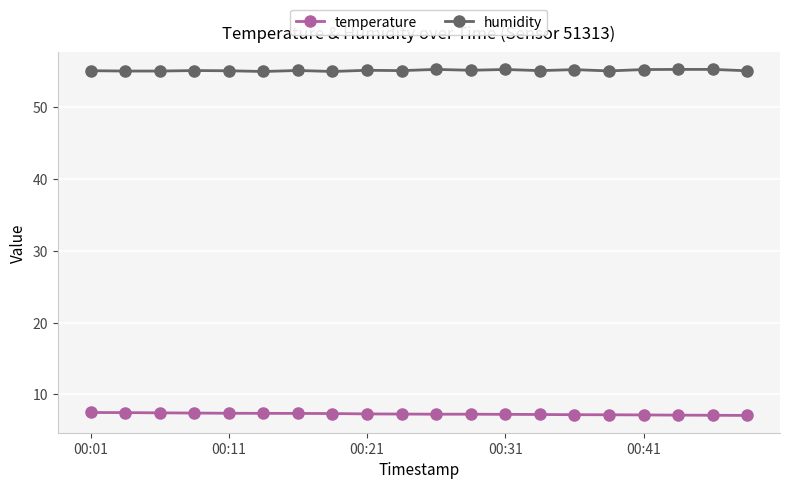

List the series in order of their peak value, highest first.

humidity, temperature